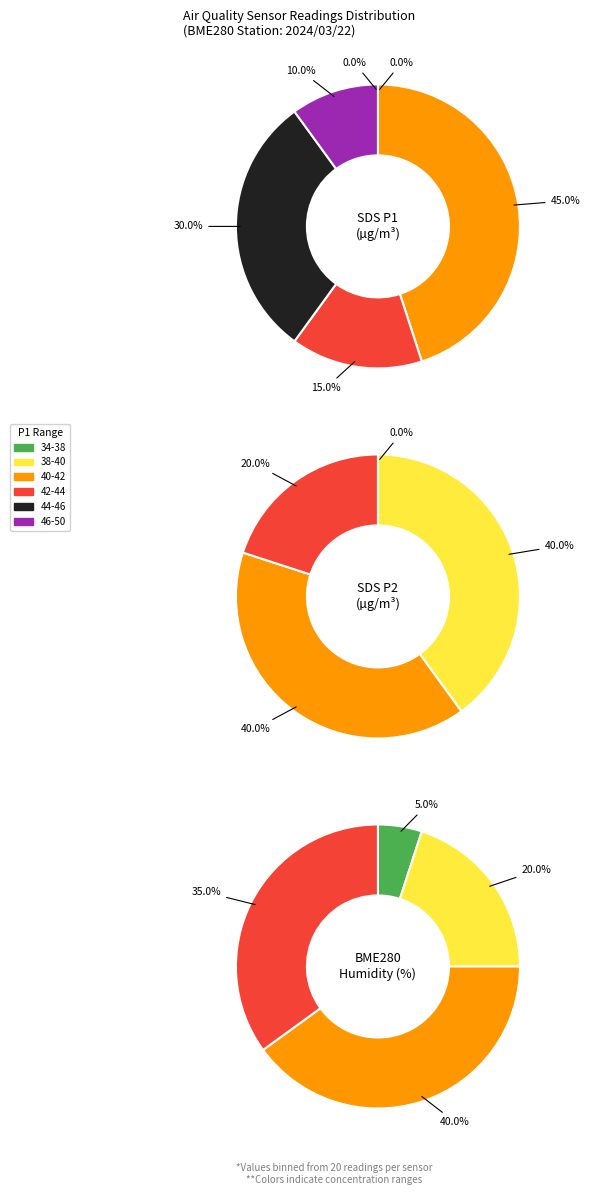

To the nearest percent, what portion does 5 represent?

5%